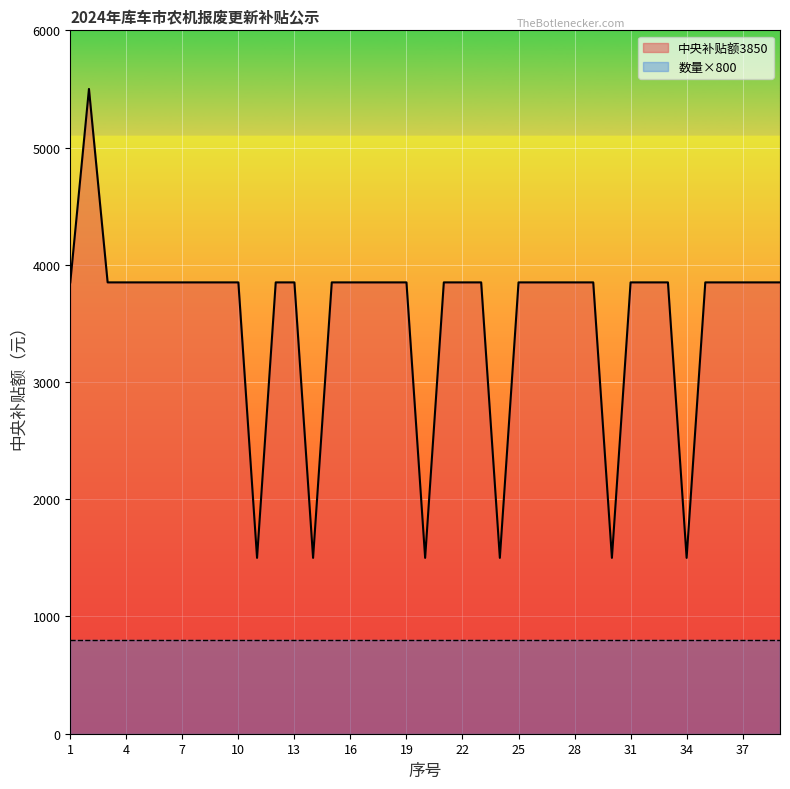

What is the difference between the maximum and minimum values?

4000